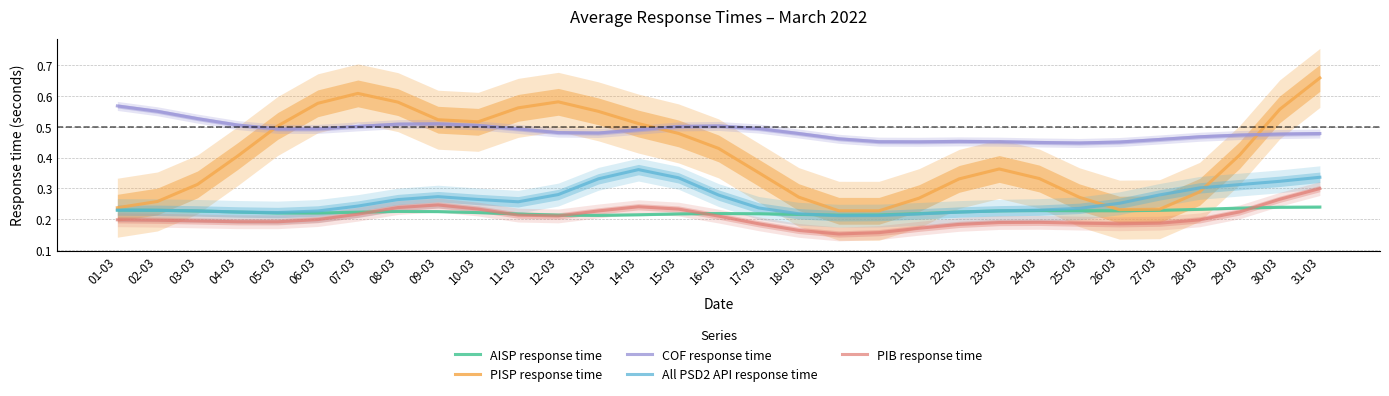

At how many categories does at least one series exceed 0?

31